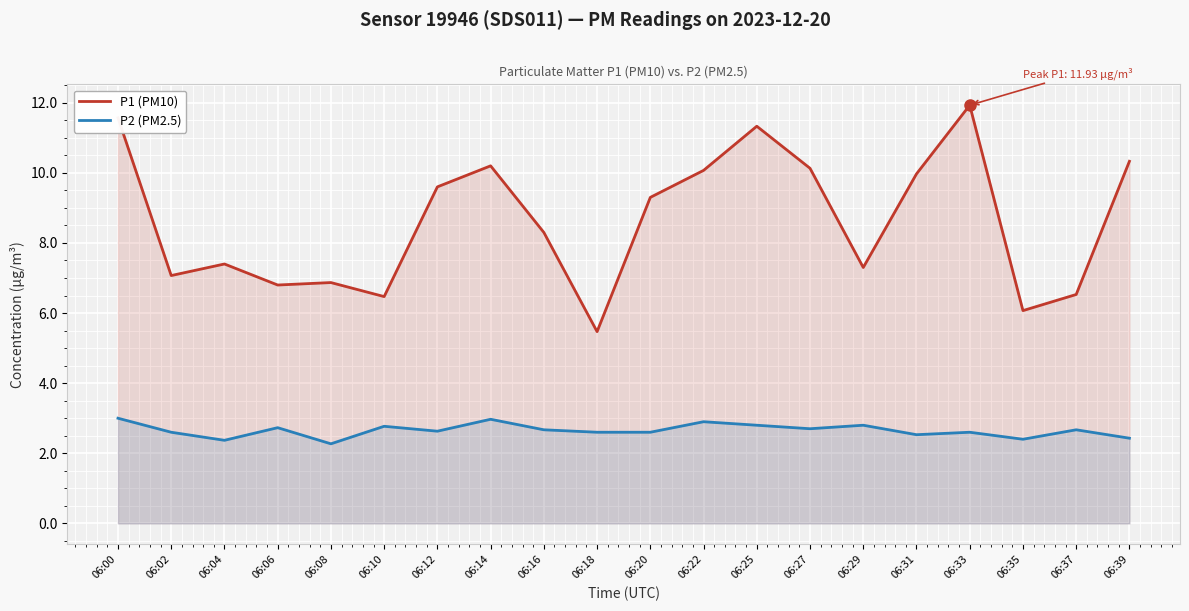

Which series has the largest total across all categories?

P1 (PM10)